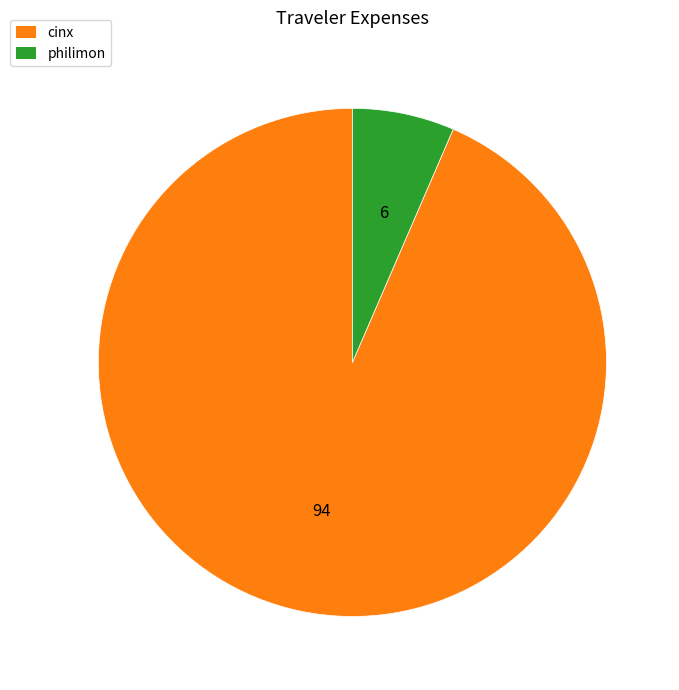

Rank the categories by value from lowest to highest.

philimon, cinx